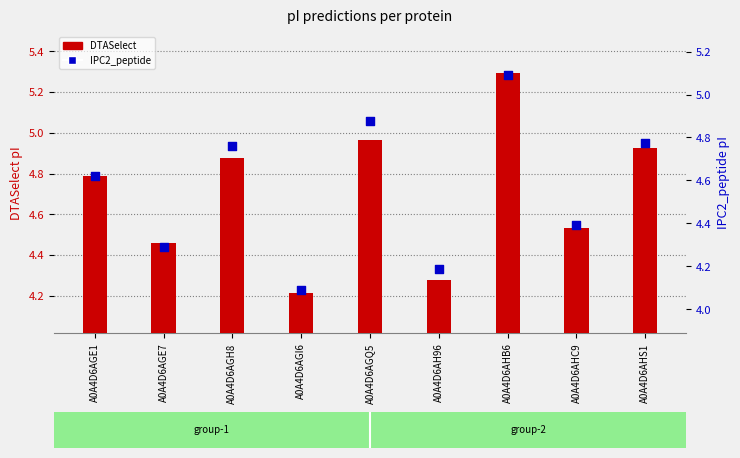

Which series reaches the maximum Y coordinate?

DTASelect